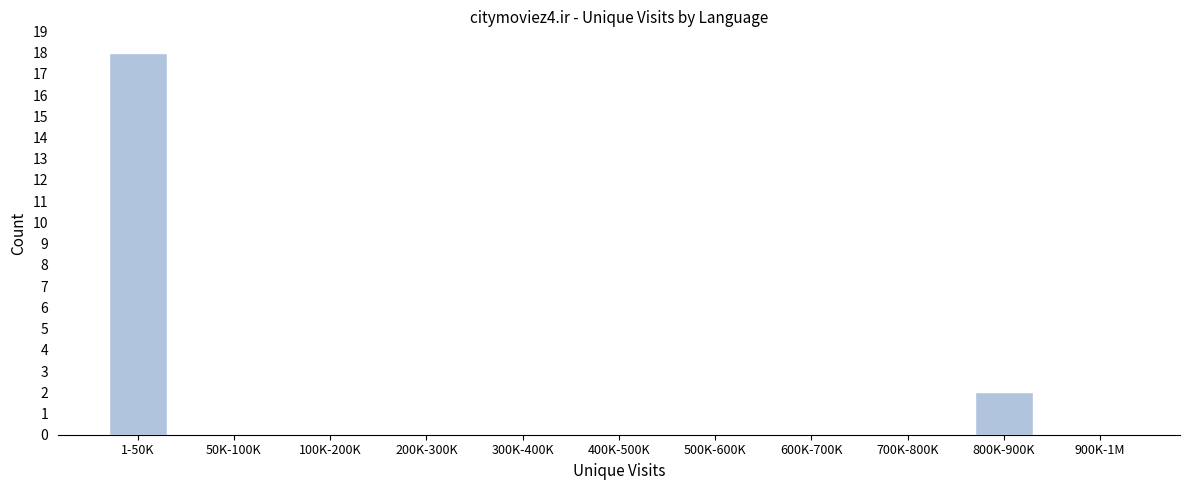

Reading left to right, transcribe all the data shown in this chart.

1-50K=18	50K-100K=0	100K-200K=0	200K-300K=0	300K-400K=0	400K-500K=0	500K-600K=0	600K-700K=0	700K-800K=0	800K-900K=2	900K-1M=0